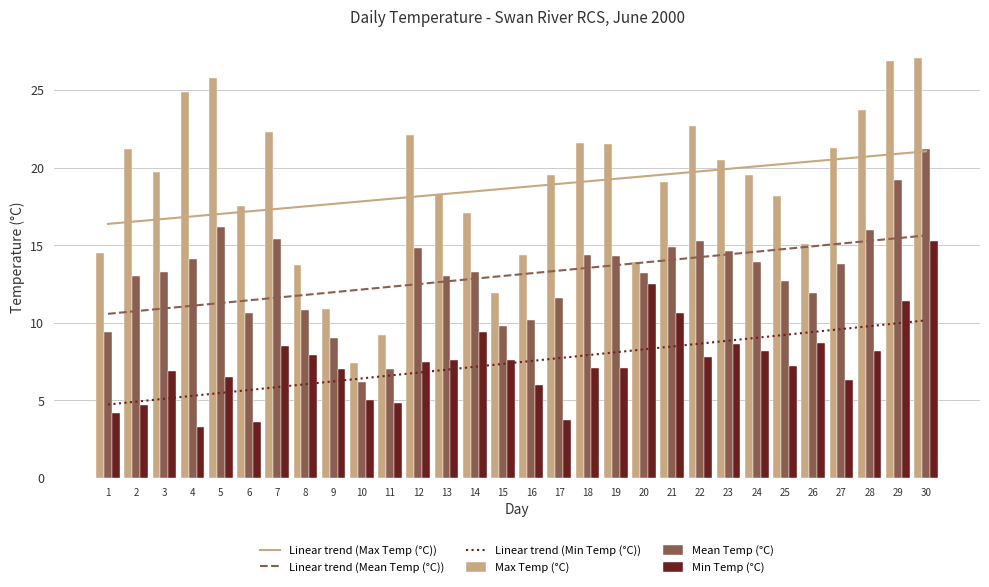

What is the difference between the Linear trend (Min Temp (°C)) values at 10 and 9?

0.2